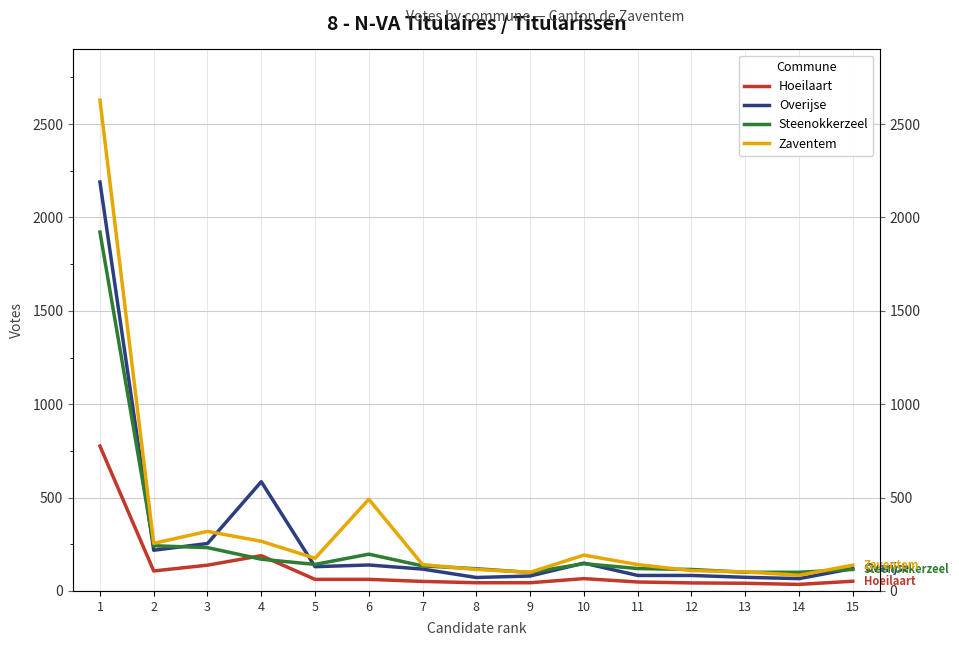

What is the approximate value of Steenokkerzeel at 6, to the nearest 10?

200